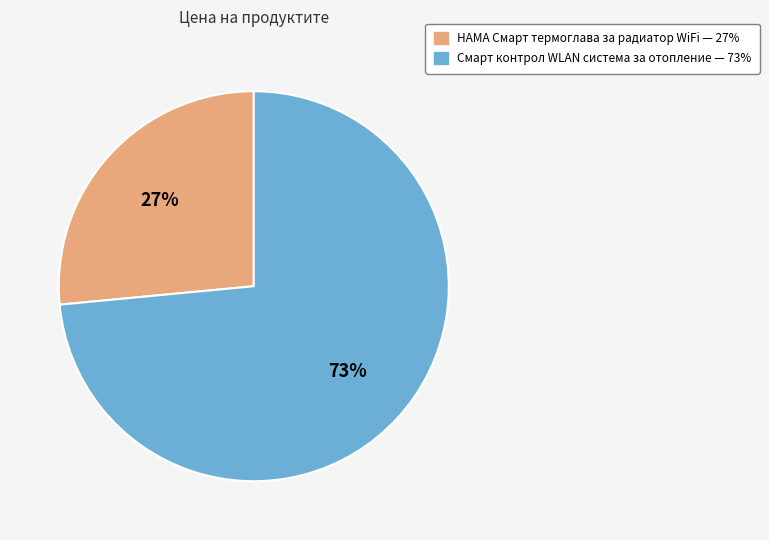

To the nearest percent, what is the average slice percentage?

50%